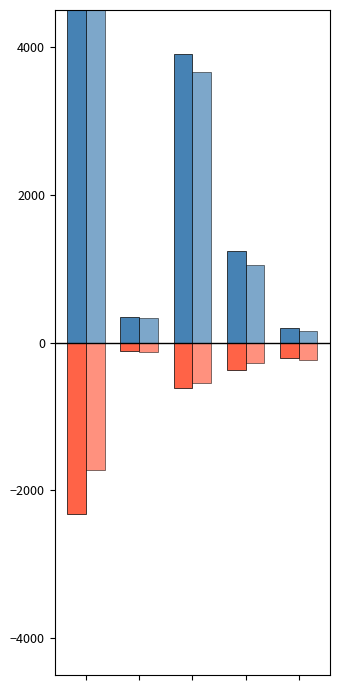

How many values in the 平成22年通学者 series are below -272?

2